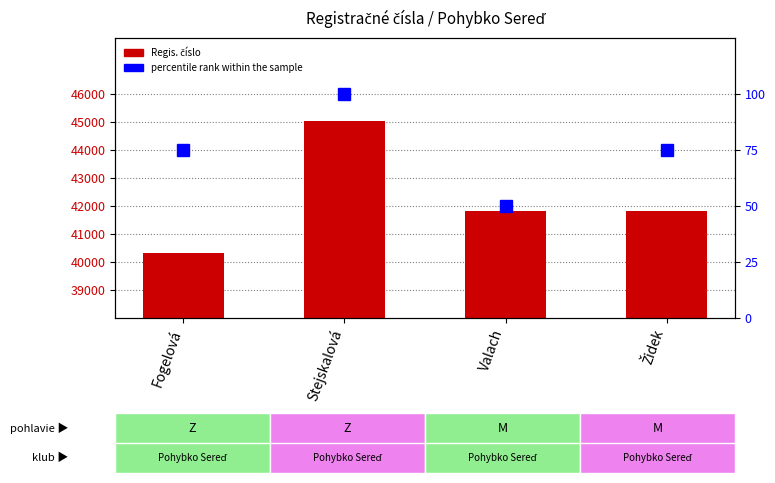

True or false: Regis. číslo has a value of 8413 at Fogelová.

False